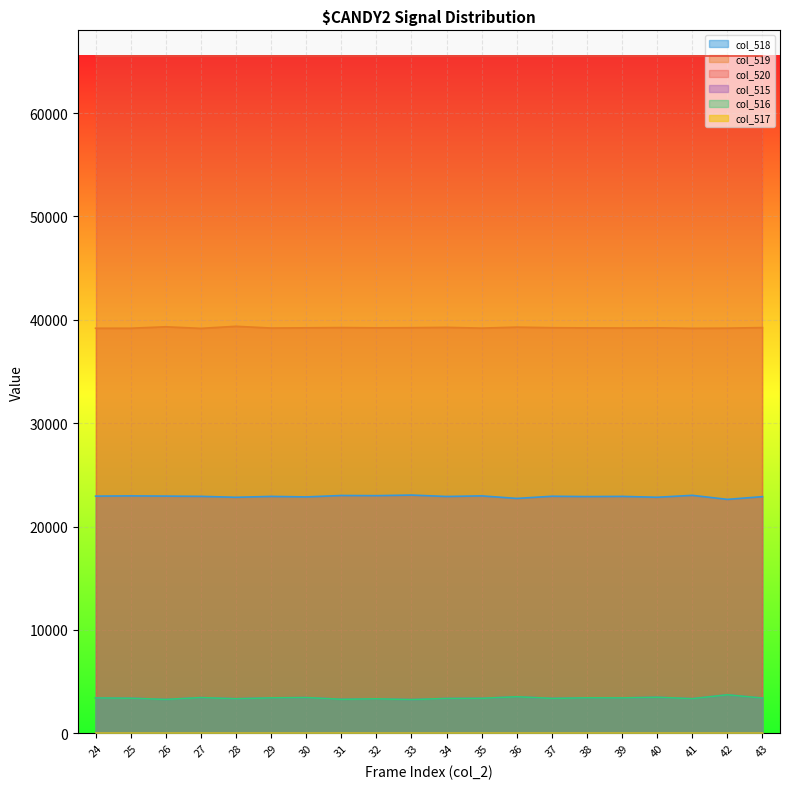

Which series has the largest total across all categories?

col_520